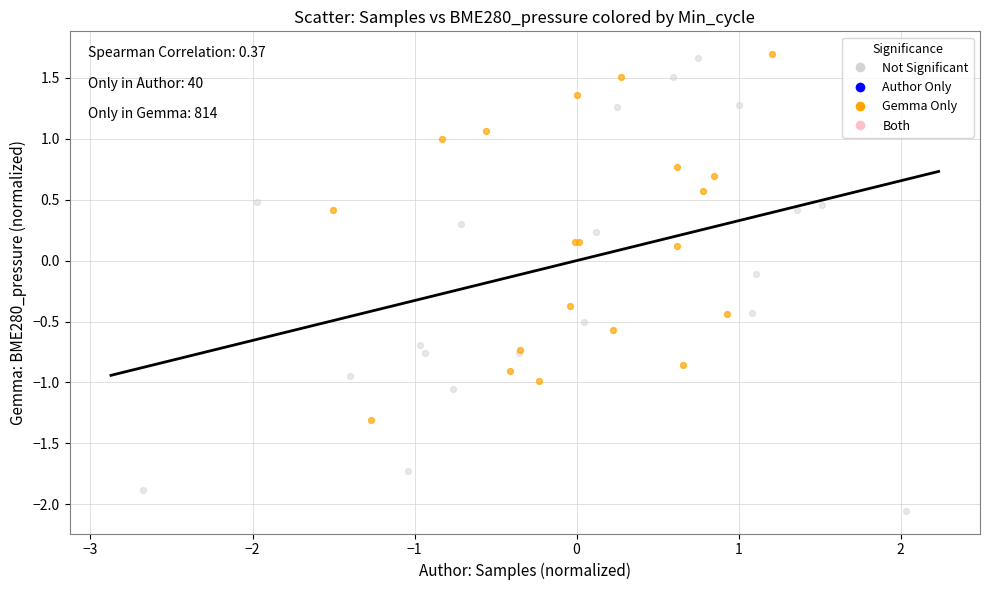

Which series has the widest spread of Y values?

Not Significant